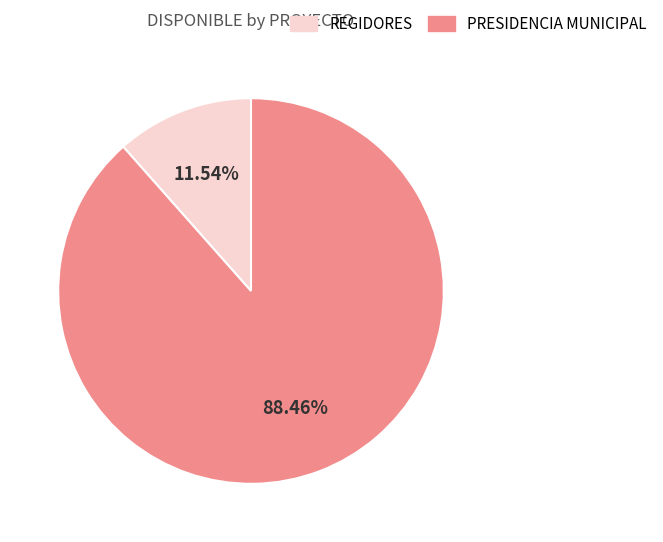

Does any single category account for the majority?

Yes